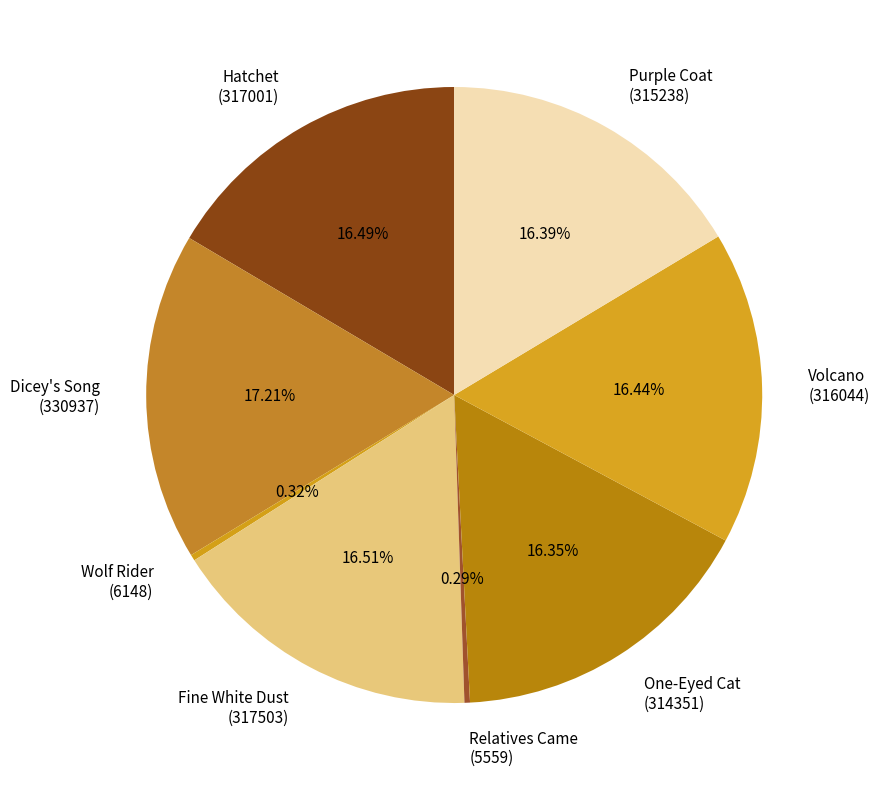

Which slice is the largest?

Dicey's Song